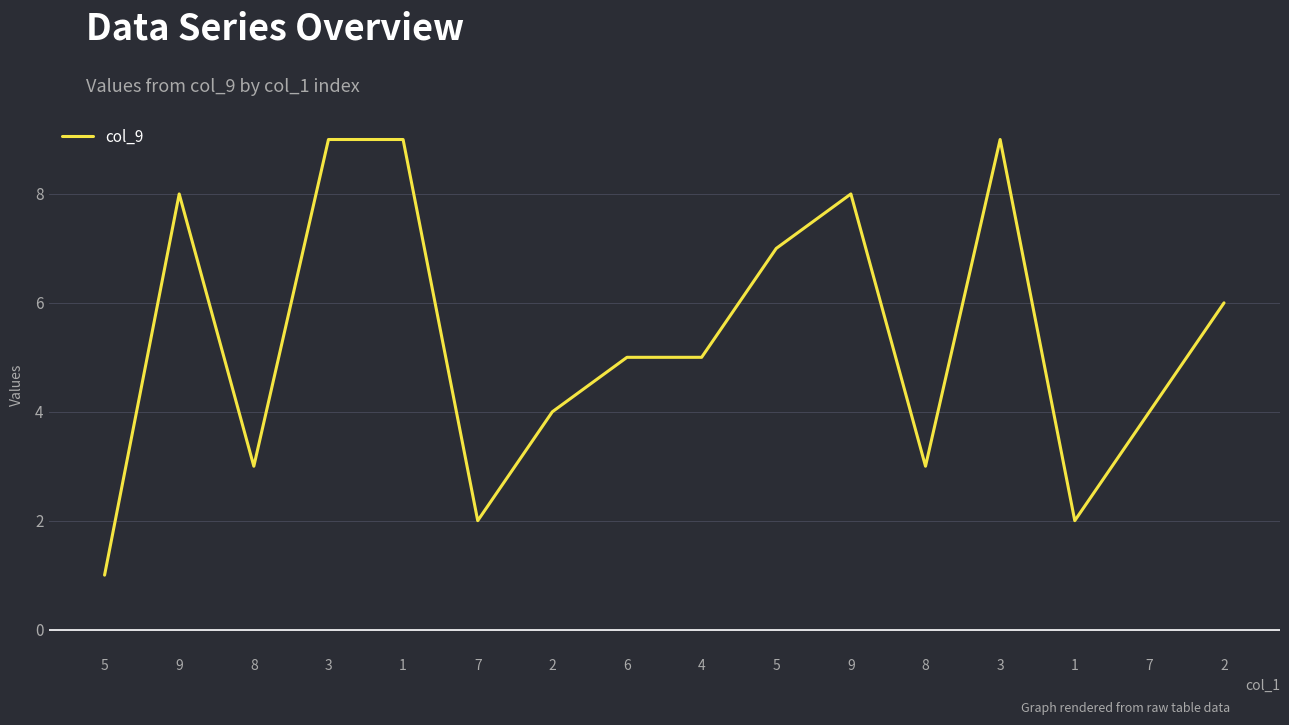

Does the chart have visible grid lines?

Yes